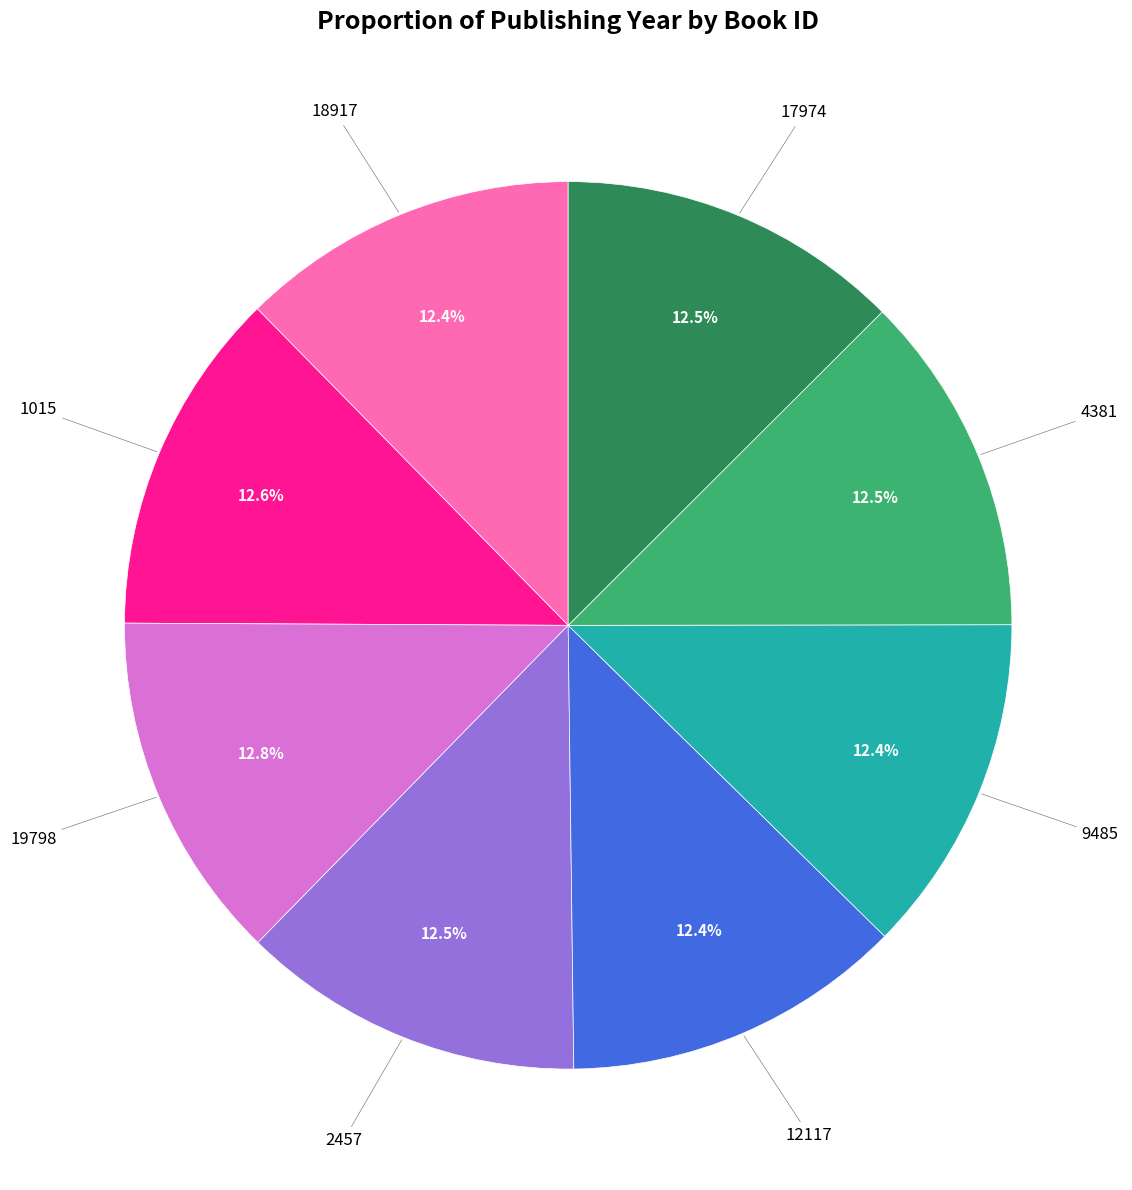

Does any single category account for the majority?

No